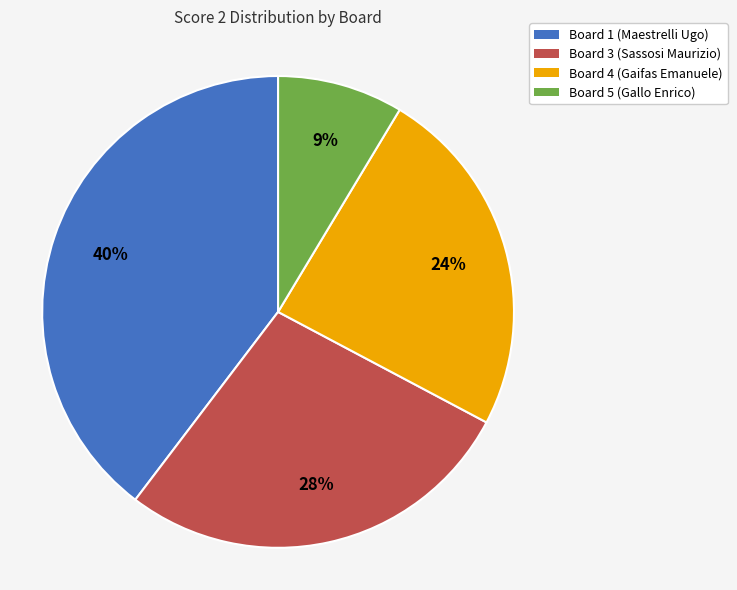

Combined, do Board 1 (Maestrelli Ugo) and Board 3 (Sassosi Maurizio) account for over 50%?

Yes